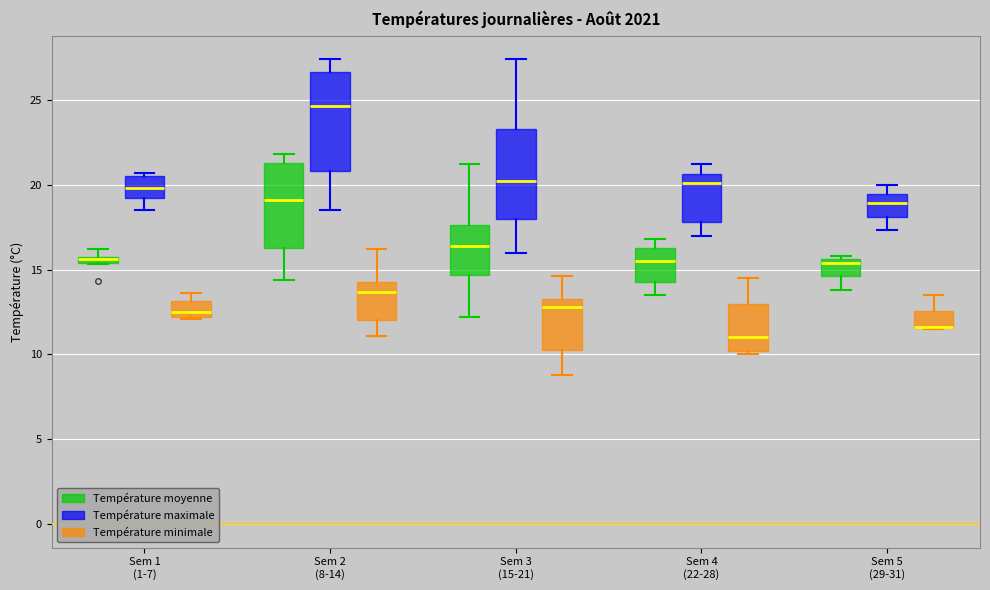

Where is the lower edge of the box for Sem 2 (8-14) (Température moyenne) on the y-axis? The values are not printed on the chart, so give them approximately, as read against the axis.

16.5